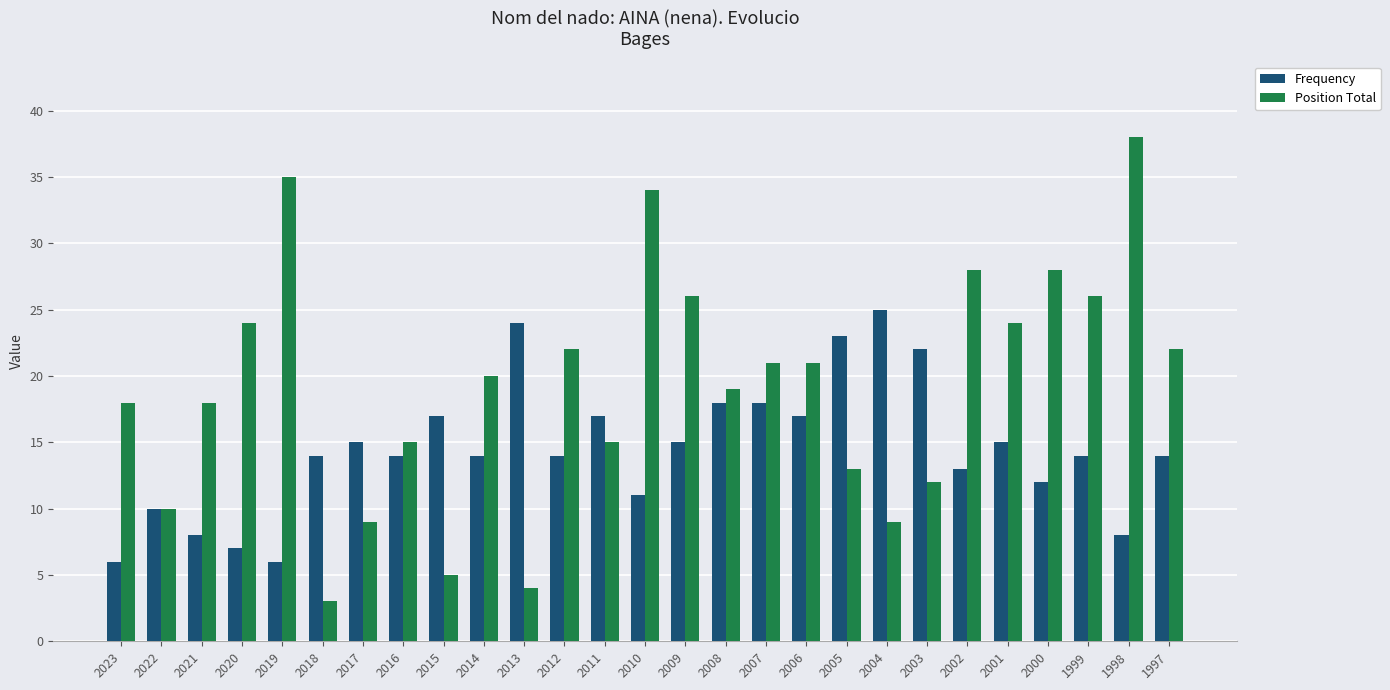

How many data points in Position Total are less than 20?

13